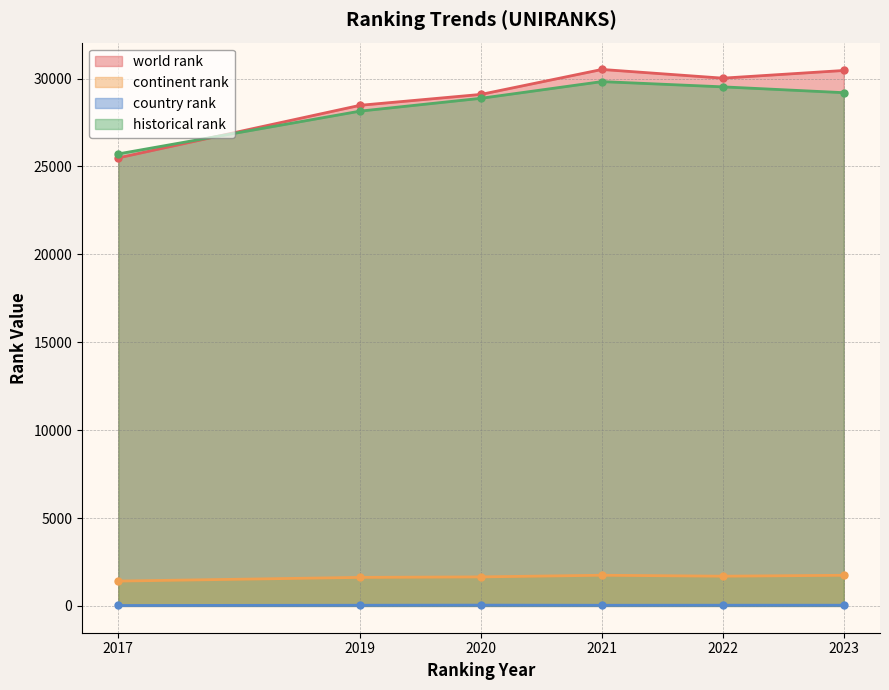

Is the value of historical rank at 2022 greater than the value of country rank at 2023?

Yes